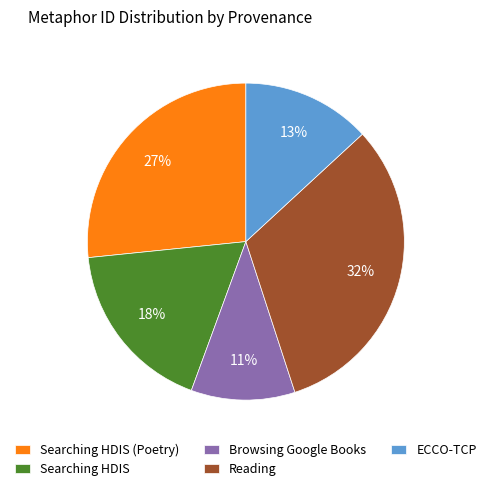

Does any single category account for the majority?

No